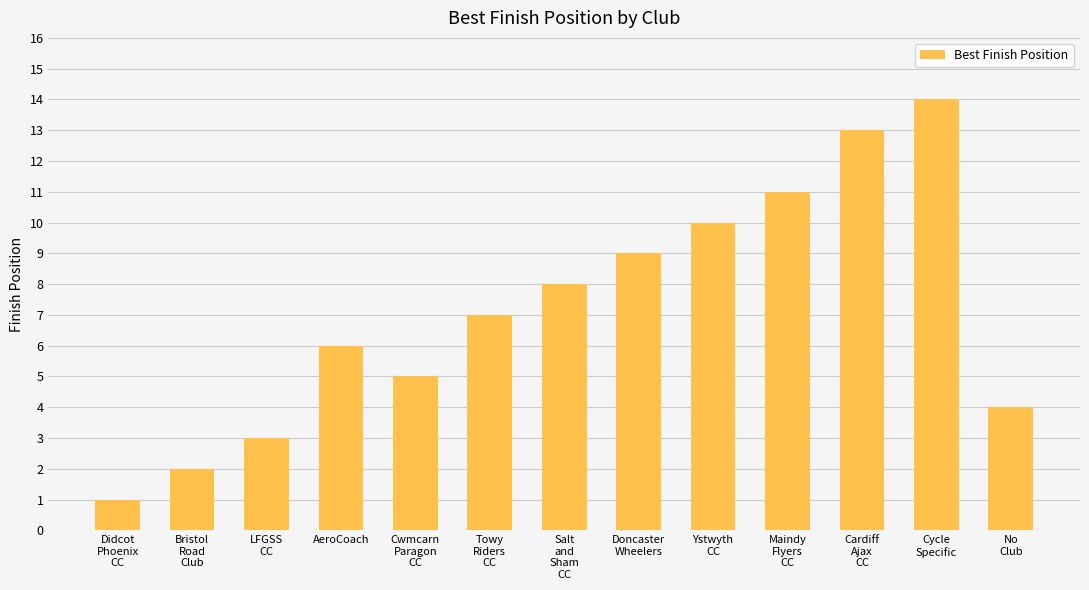

At which category does the chart reach its peak across all series?

Cycle
Specific